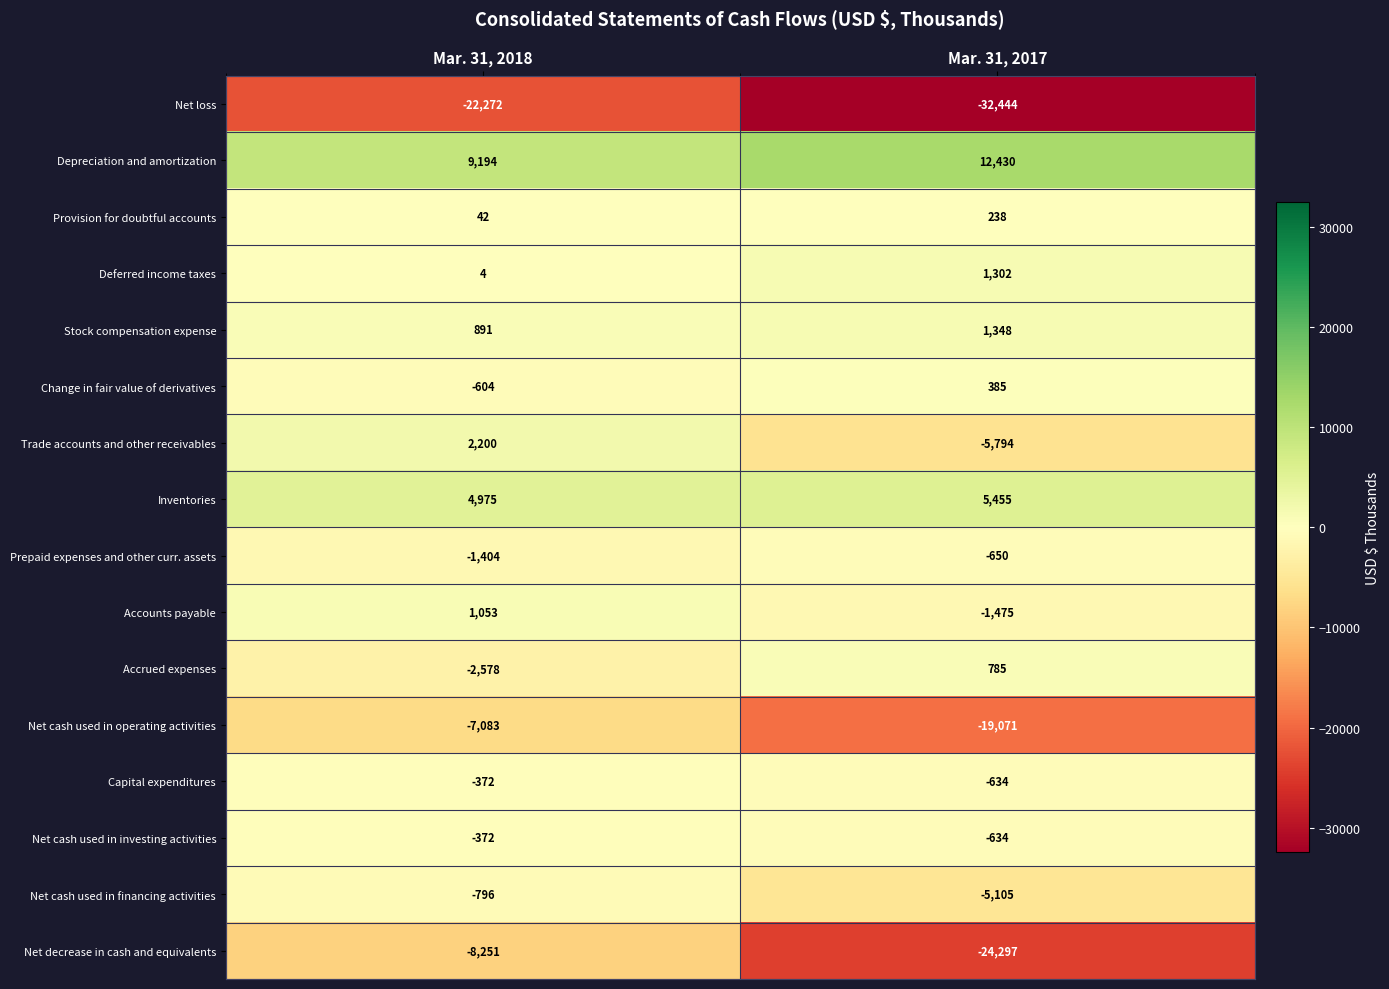

How many series are shown in this chart?

16